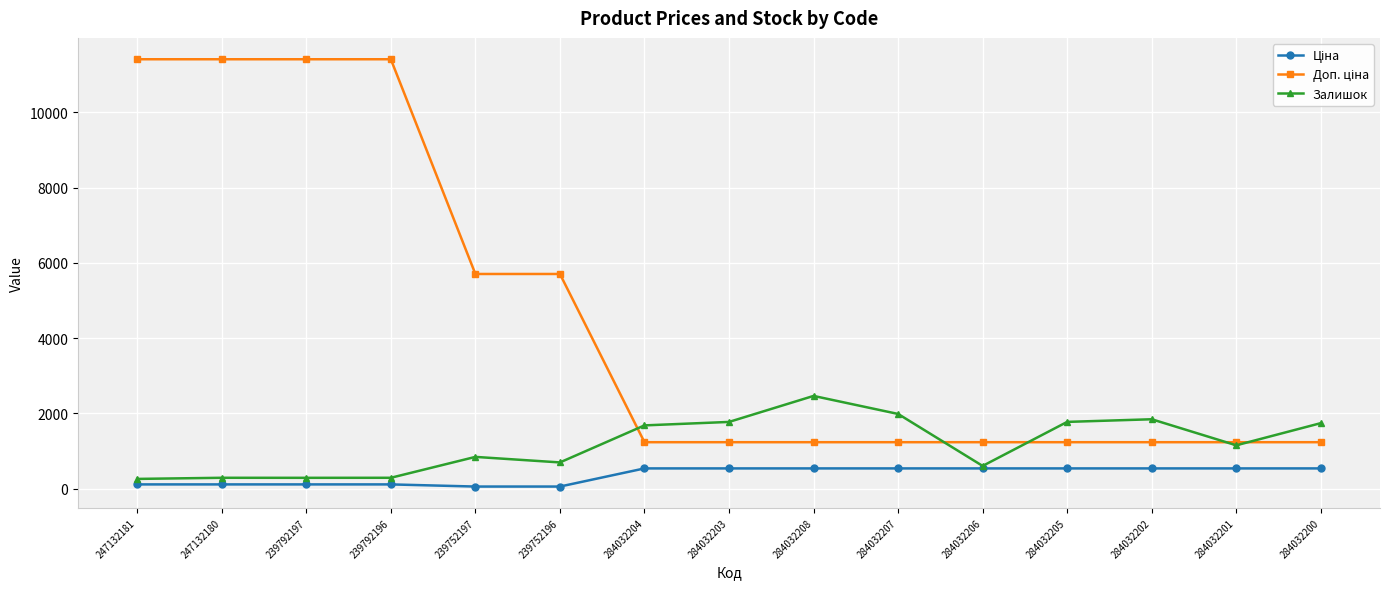

What is the spread (max minus min) of values at 284032201?

696.4